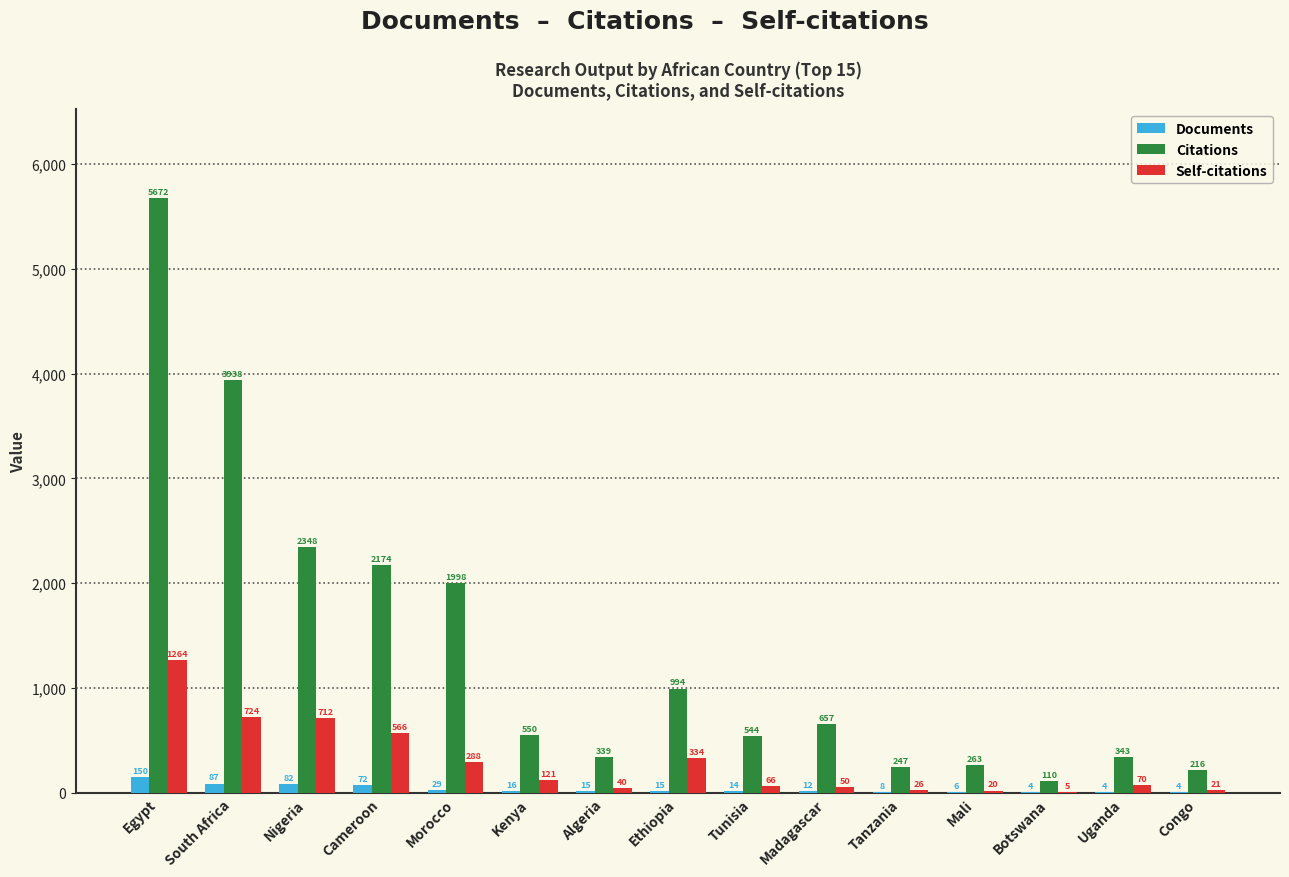

Are the bars horizontal?

No